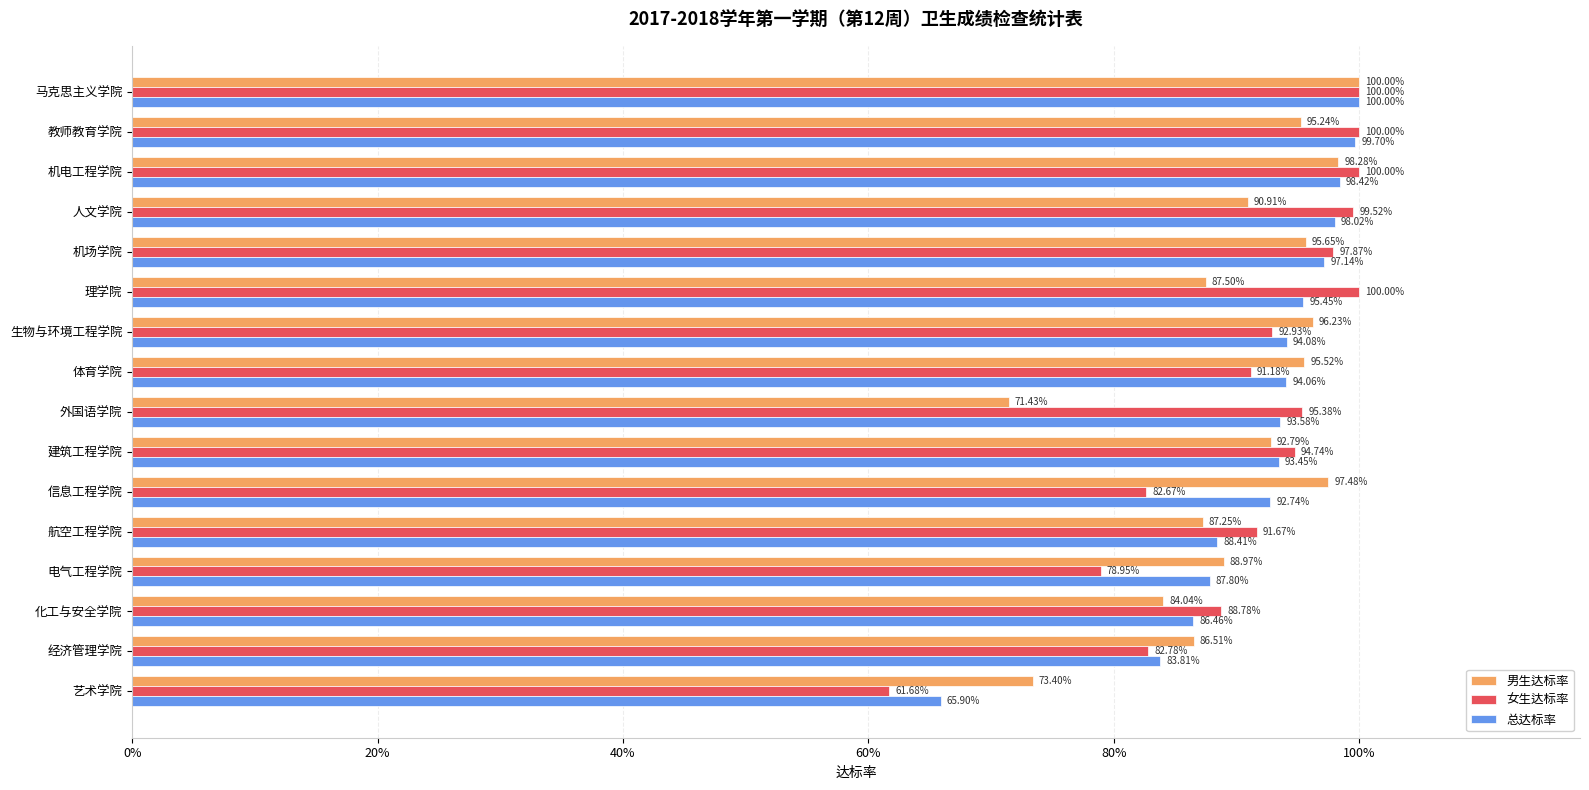

What are all the series names shown in the legend?

男生达标率, 女生达标率, 总达标率